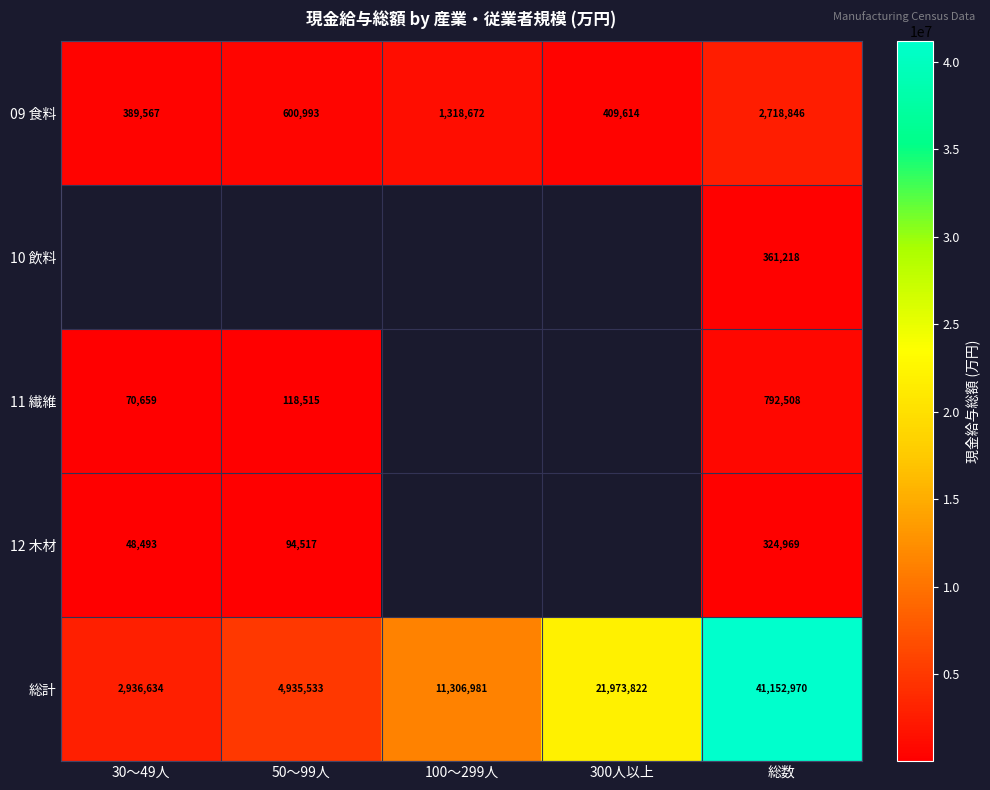

Count the number of data series in this chart.

5